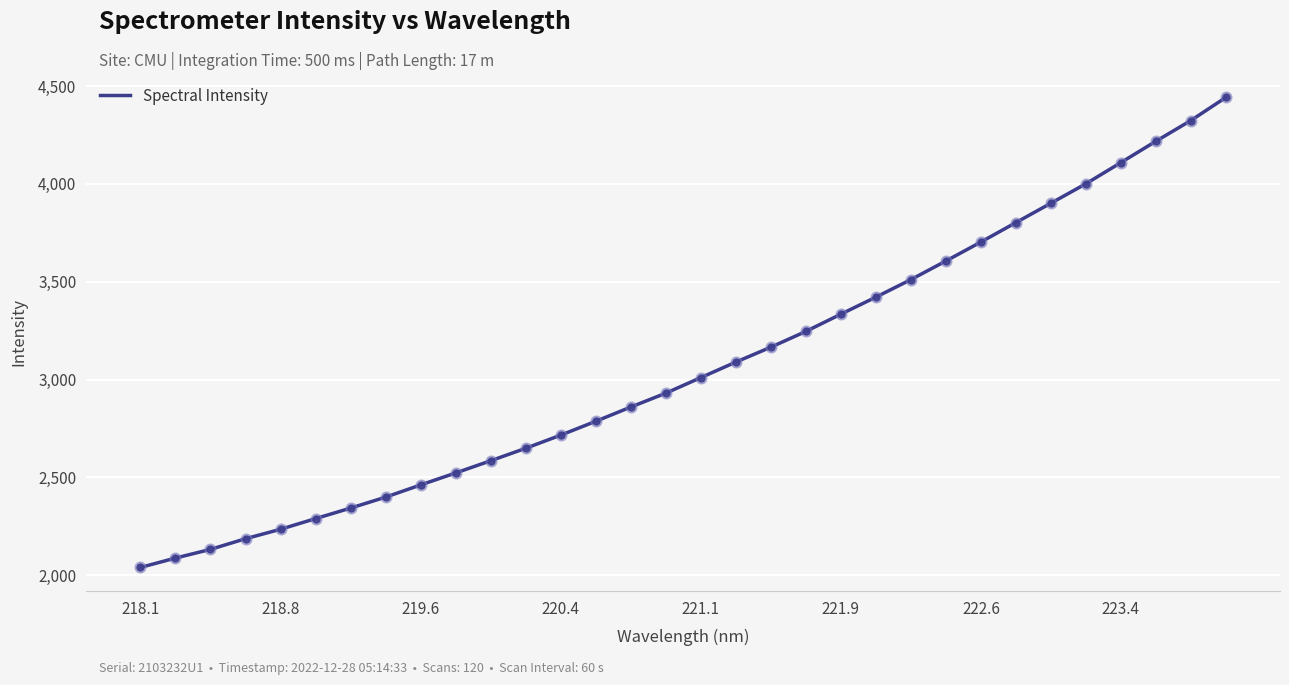

What is the difference between the maximum and minimum values?

2401.2